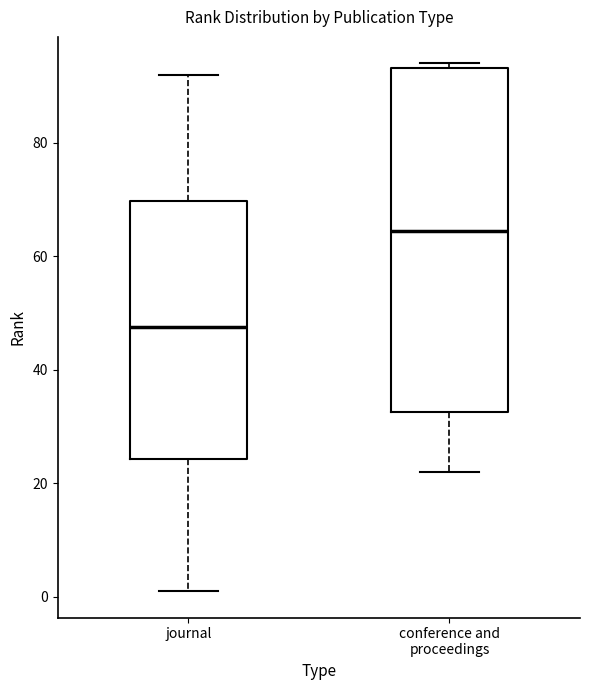

Reading left to right, read every box against the y-axis: the position of its median line, the range the box covers, and the ends of its whiskers. The values are not printed on the chart, so give them approximately, as read against the axis.

journal: median 48, box 24 to 70, whiskers 2 to 92
conference and proceedings: median 64, box 32 to 94, whiskers 22 to 94 (just above the box's upper edge)